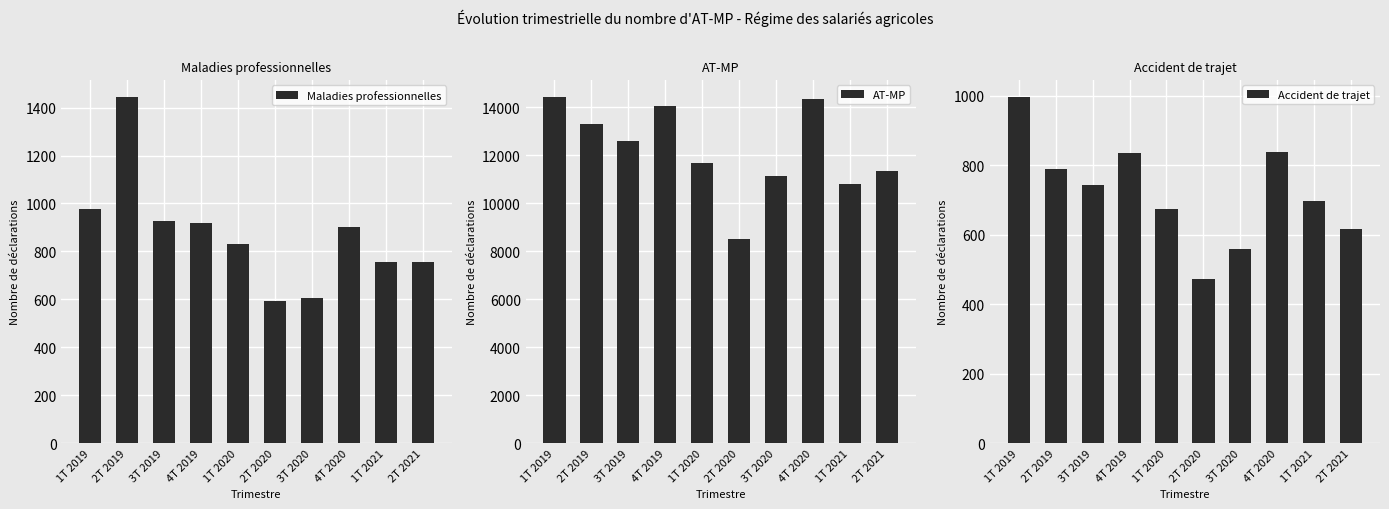

What is the value of the AT-MP bar at the 2nd from the left?

13311